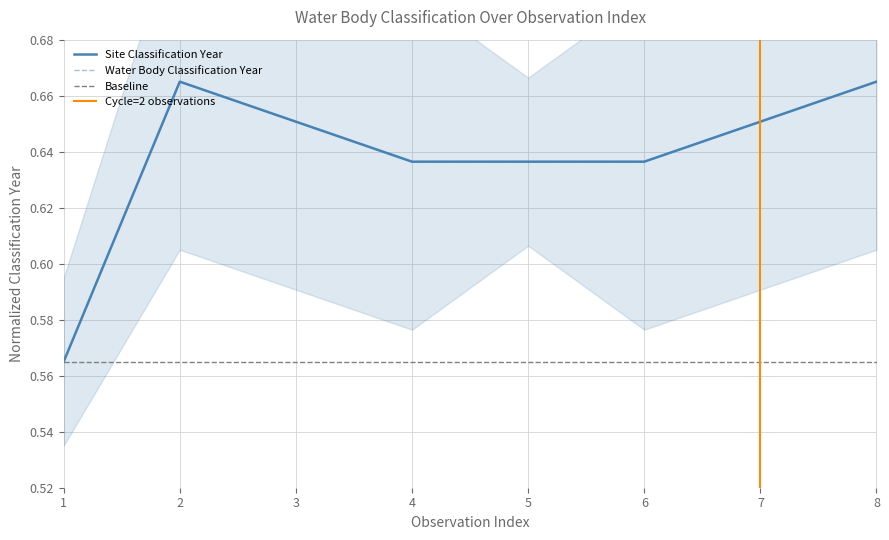

Reading left to right, list all the values displayed in this chart.

Site Classification Year: 0.6	0.7	0.7	0.6	0.6	0.6	0.7	0.7
Water Body Classification Year: 0.6	0.7	0.7	0.6	0.6	0.6	0.7	0.7